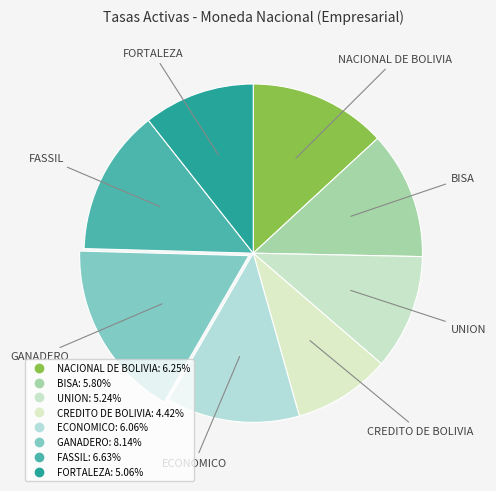

Is there a majority slice in this chart?

No